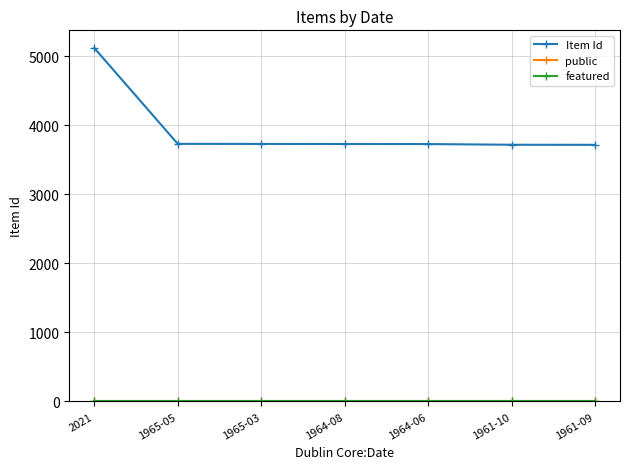

How many values in the Item Id series are below 3729?

3